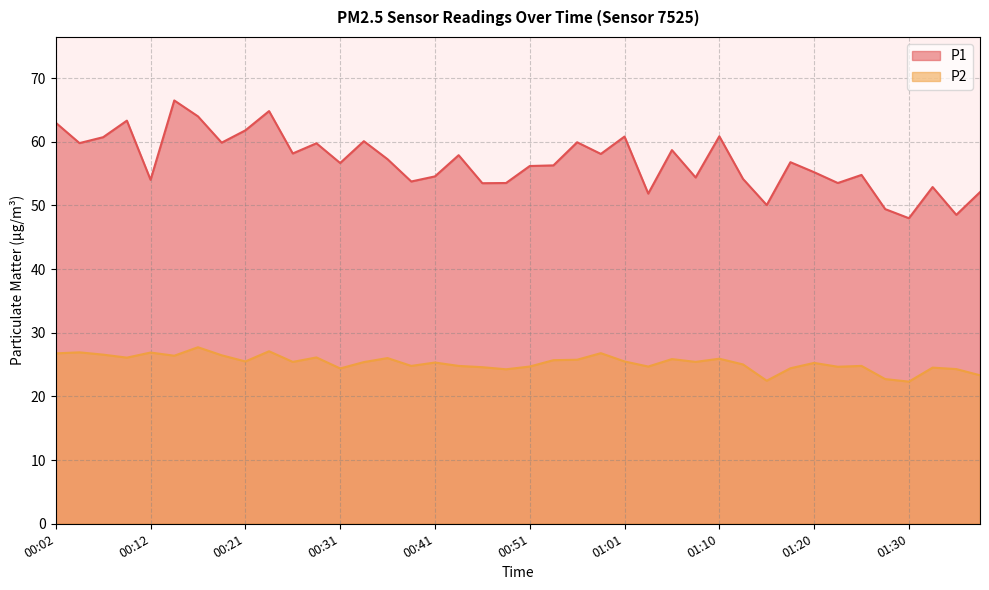

What is the difference between the maximum and minimum values in the P1 series?

18.5